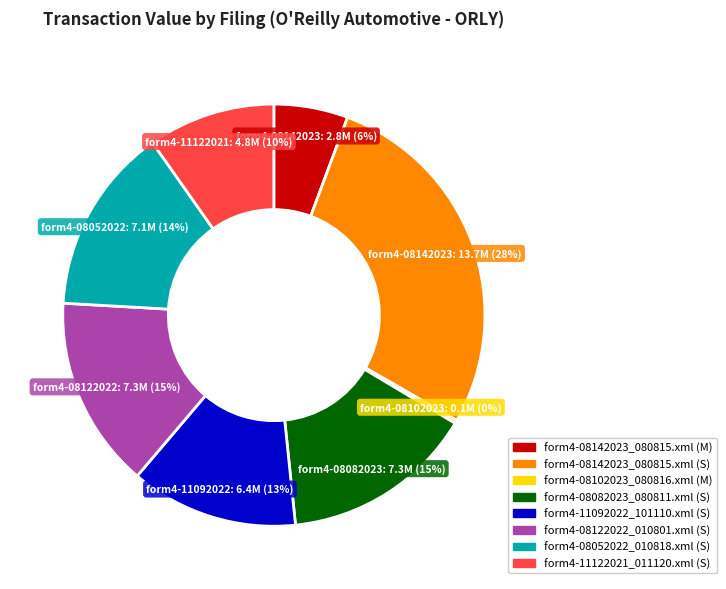

Approximately how many times larger is the value at form4-08122022_010801.xml (S) compared to form4-11122021_011120.xml (S)?

1.5